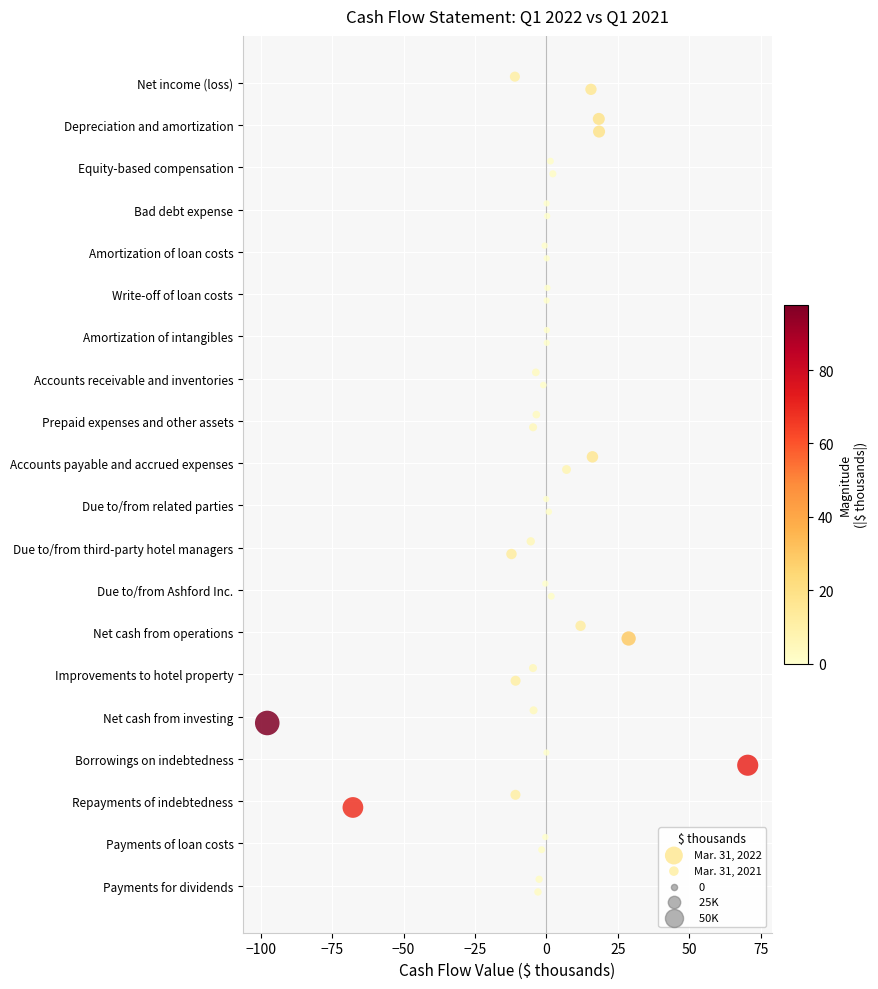

Which series contains the lowest Y value?

Mar. 31, 2021